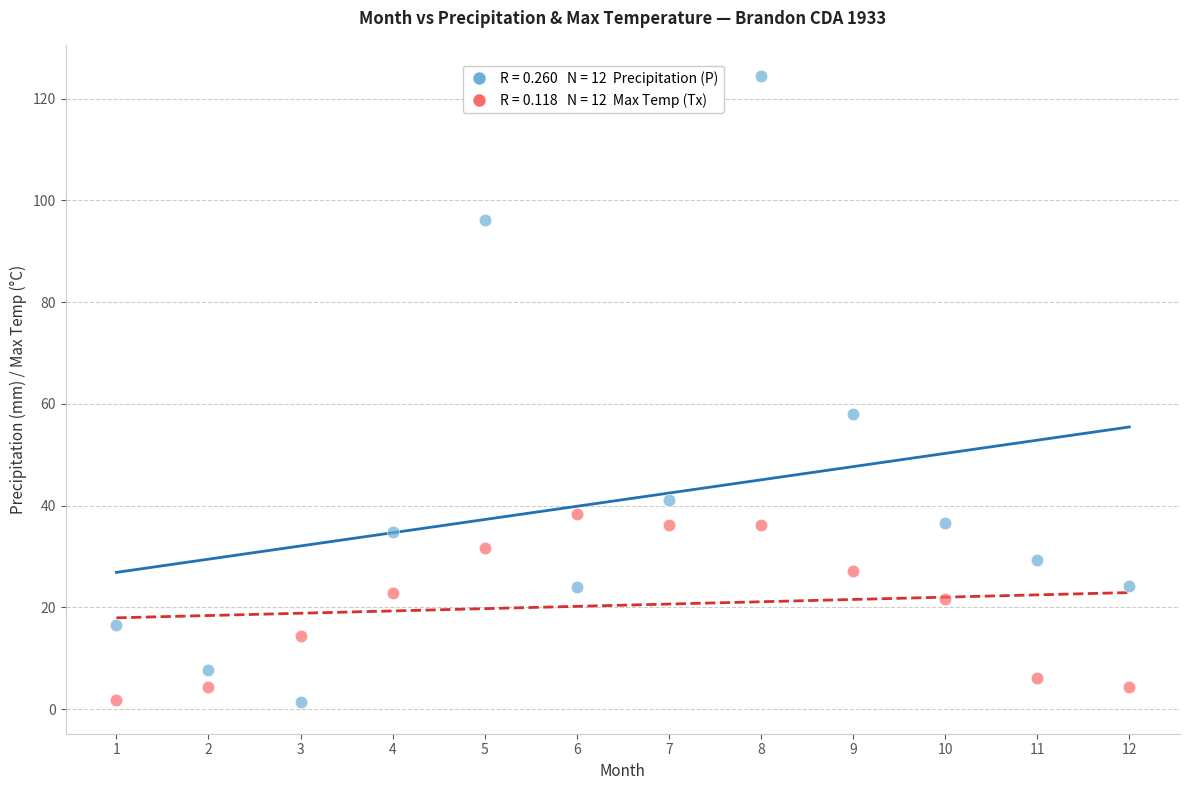

Across all series, what Y value is closest to 62?

57.9